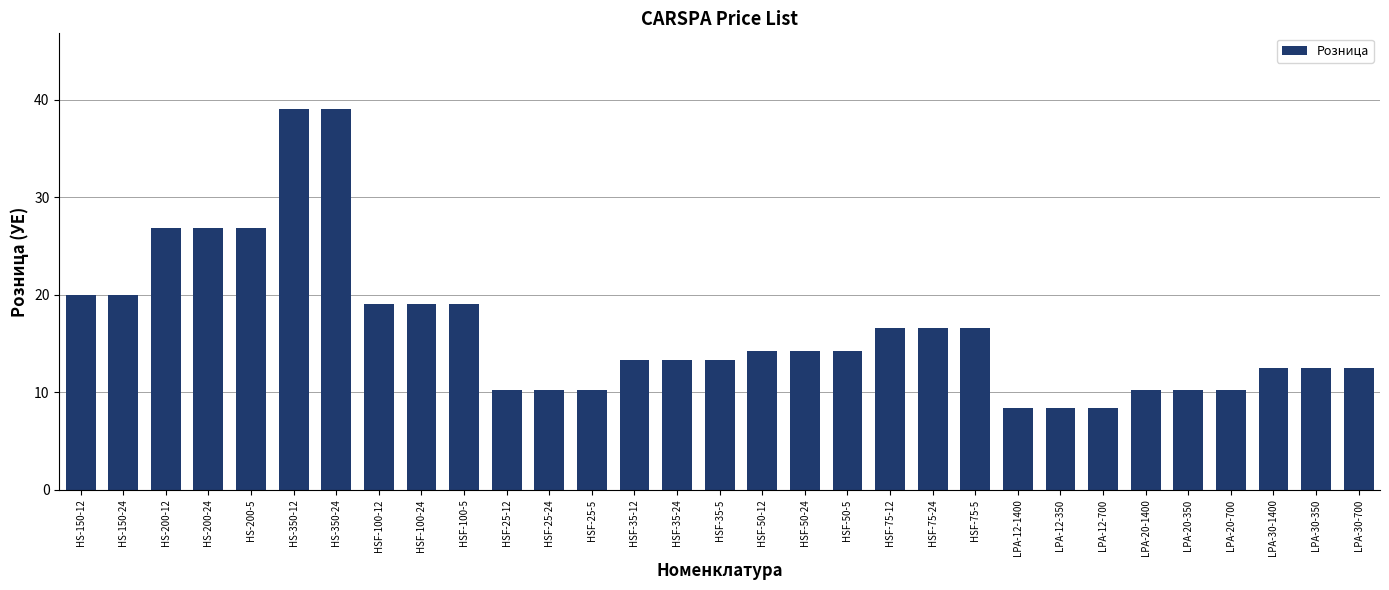

What is the greatest value displayed?

39.0